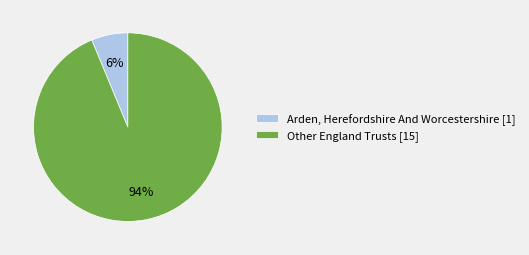

Rank the categories by value from lowest to highest.

Arden, Herefordshire And Worcestershire [1], Other England Trusts [15]